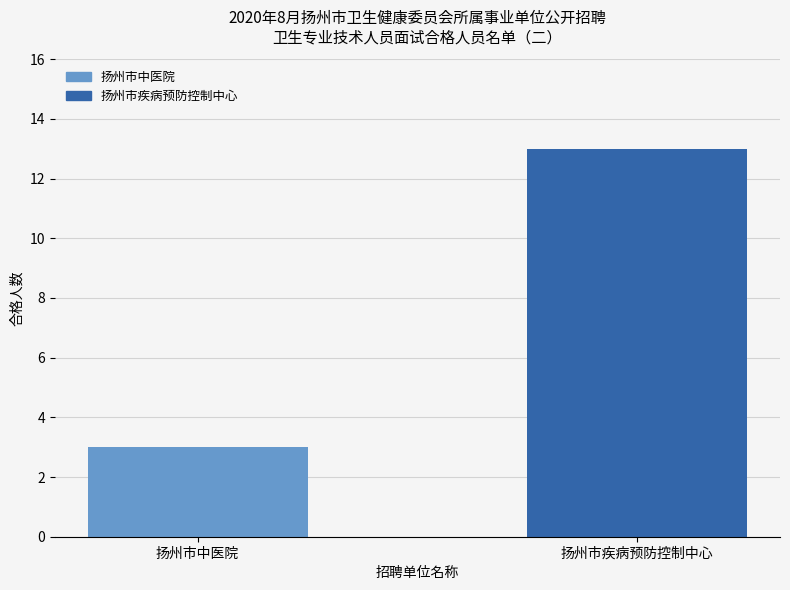

Read the value at 扬州市疾病预防控制中心, to the nearest 5.

15